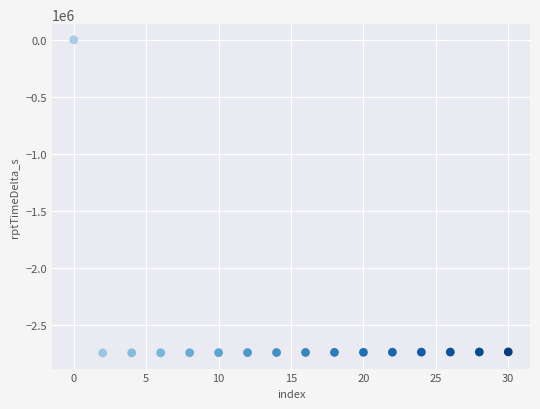

What is the range of Y values (max minus min)?

2748653